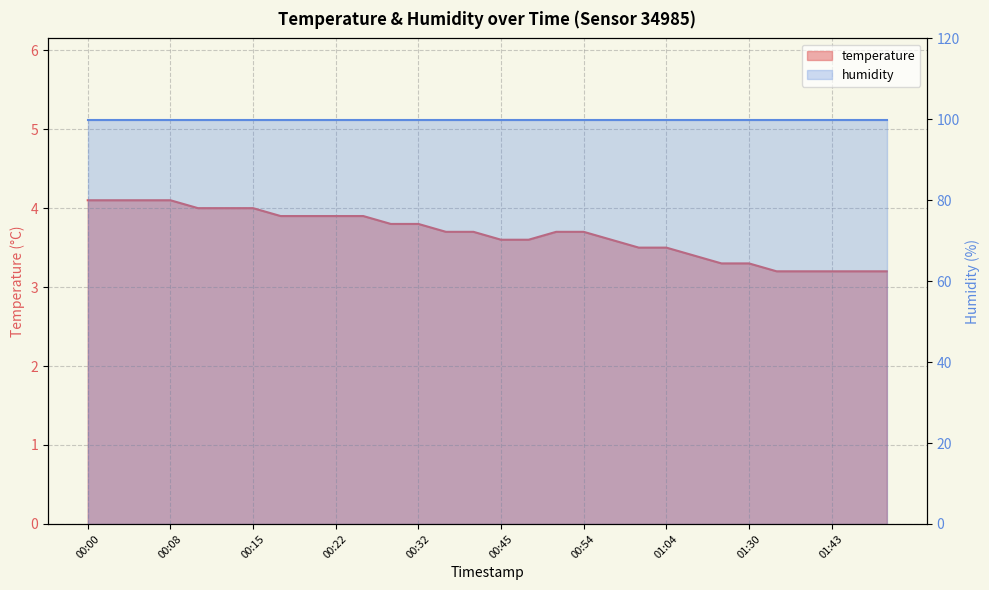

Approximately how many times larger is the value at 01:48 compared to 01:02?

0.9